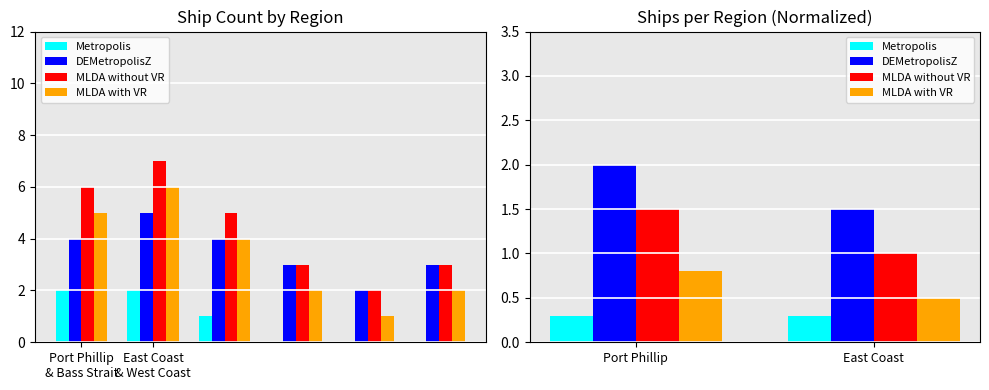

List the series in order of their overall mean, lowest first.

Metropolis, MLDA with VR, MLDA without VR, DEMetropolisZ